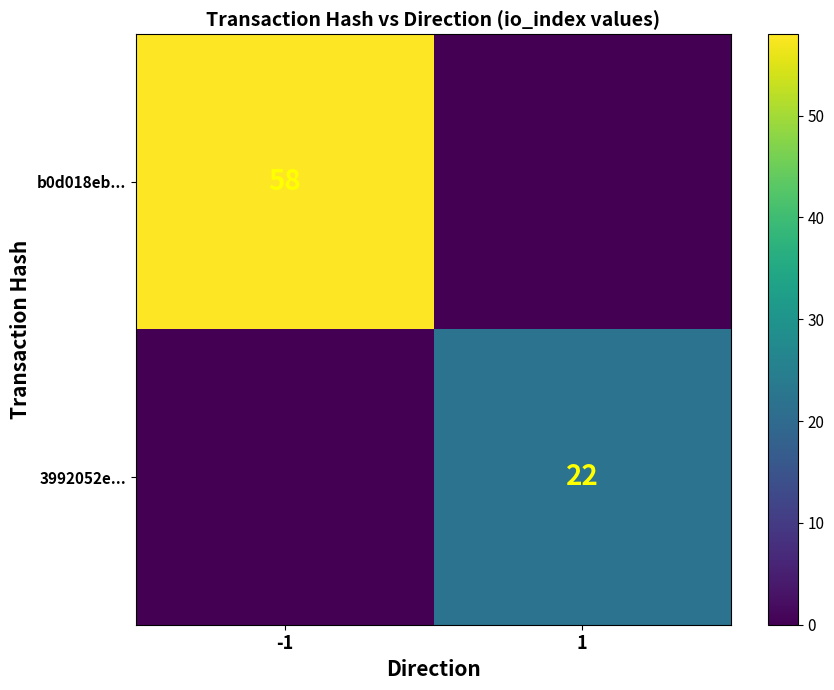

True or false: 3992052e... has a value of 22 at 1.

True